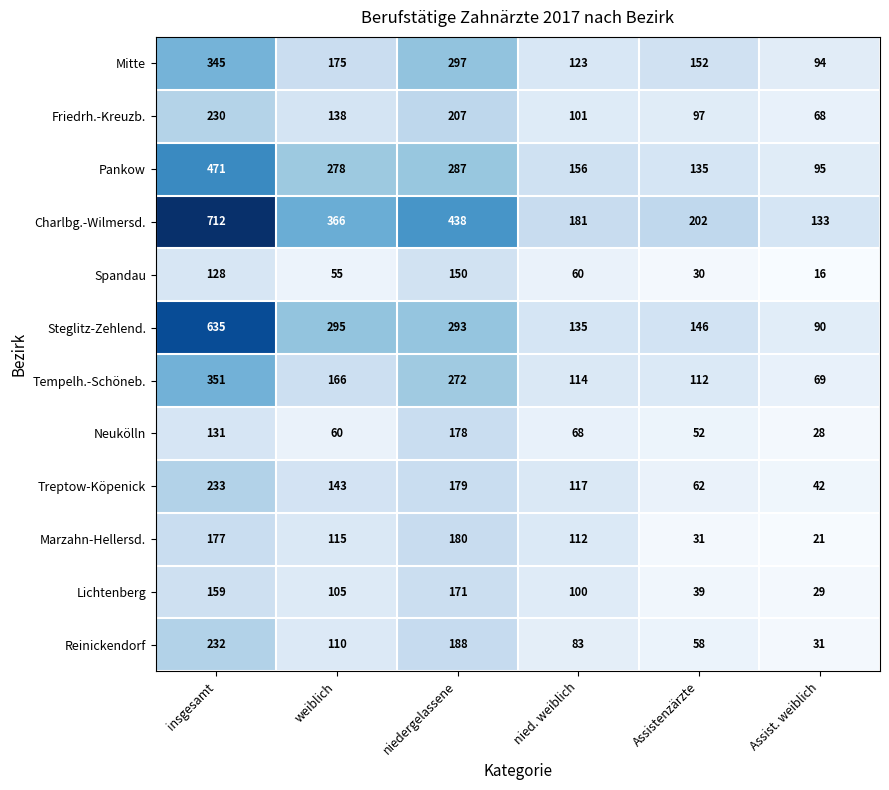

What is the smallest value displayed?

16